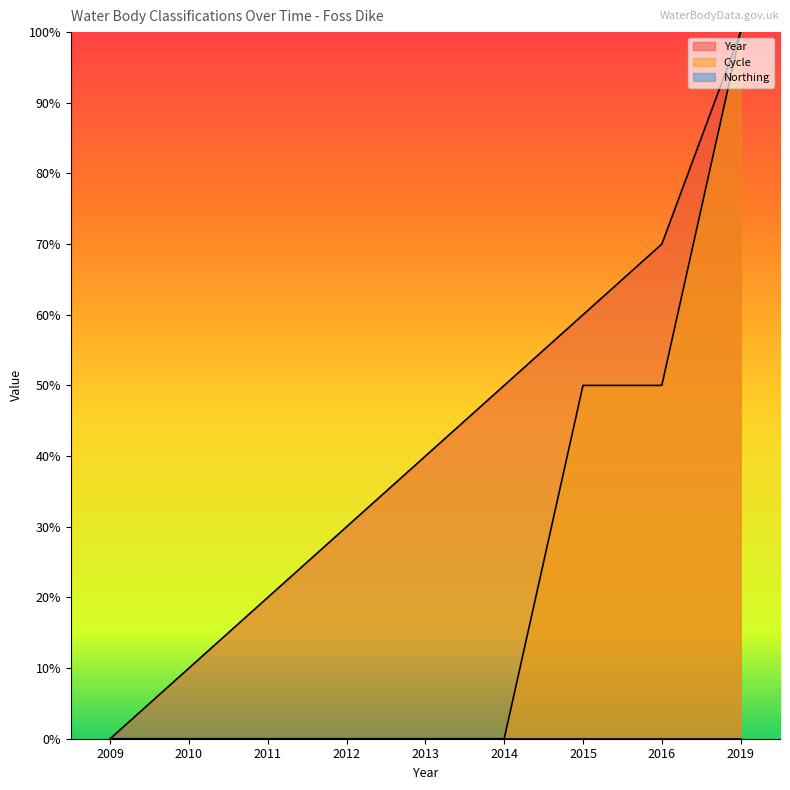

True or false: Cycle has more than 1 points higher than both neighbors.

False